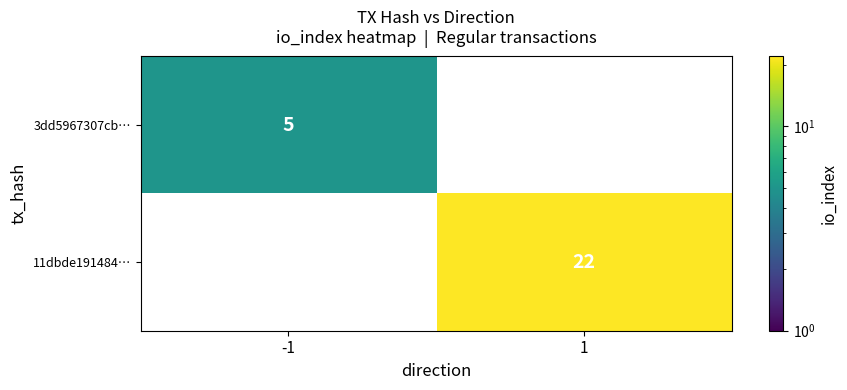

The 3dd5967307cb… series shows 5 at -1. True or false?

True